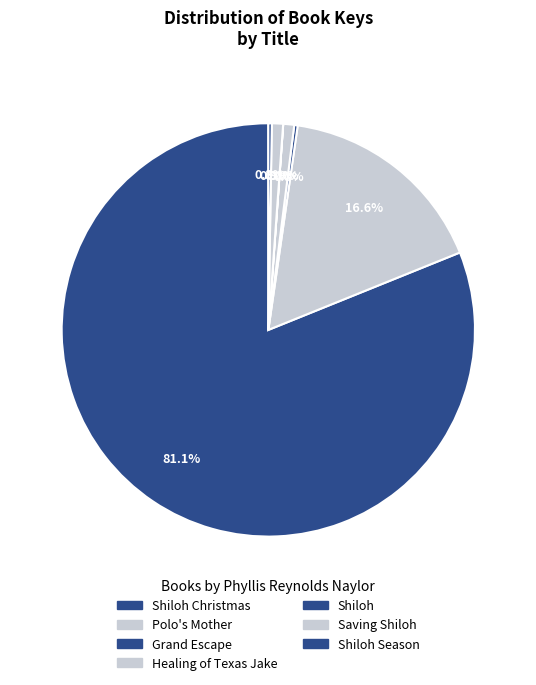

Is there any slice that represents more than half of the pie?

Yes